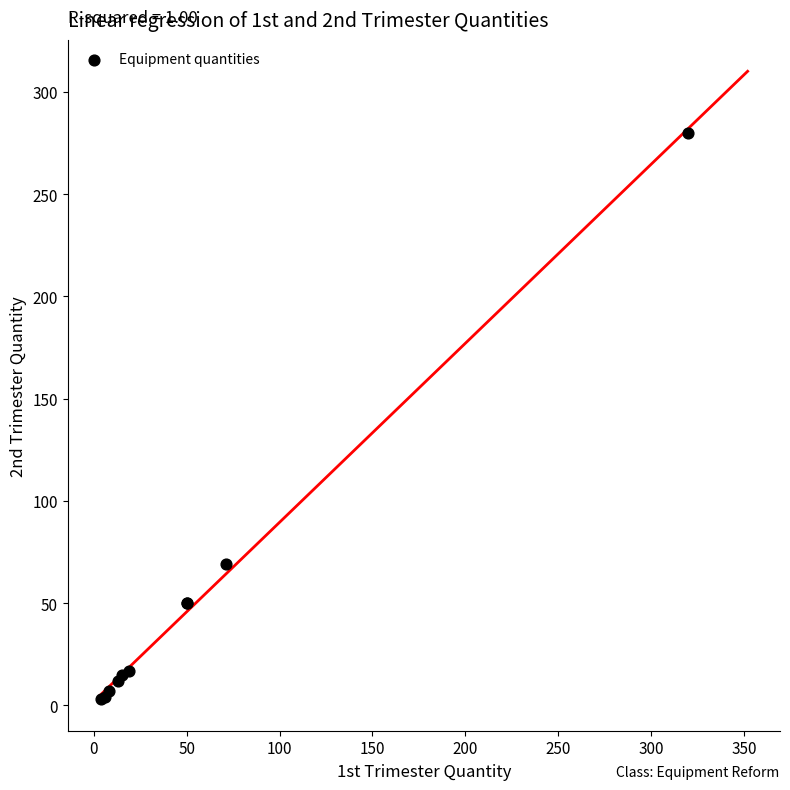

What Y value in the scatter plot is closest to 141?

69